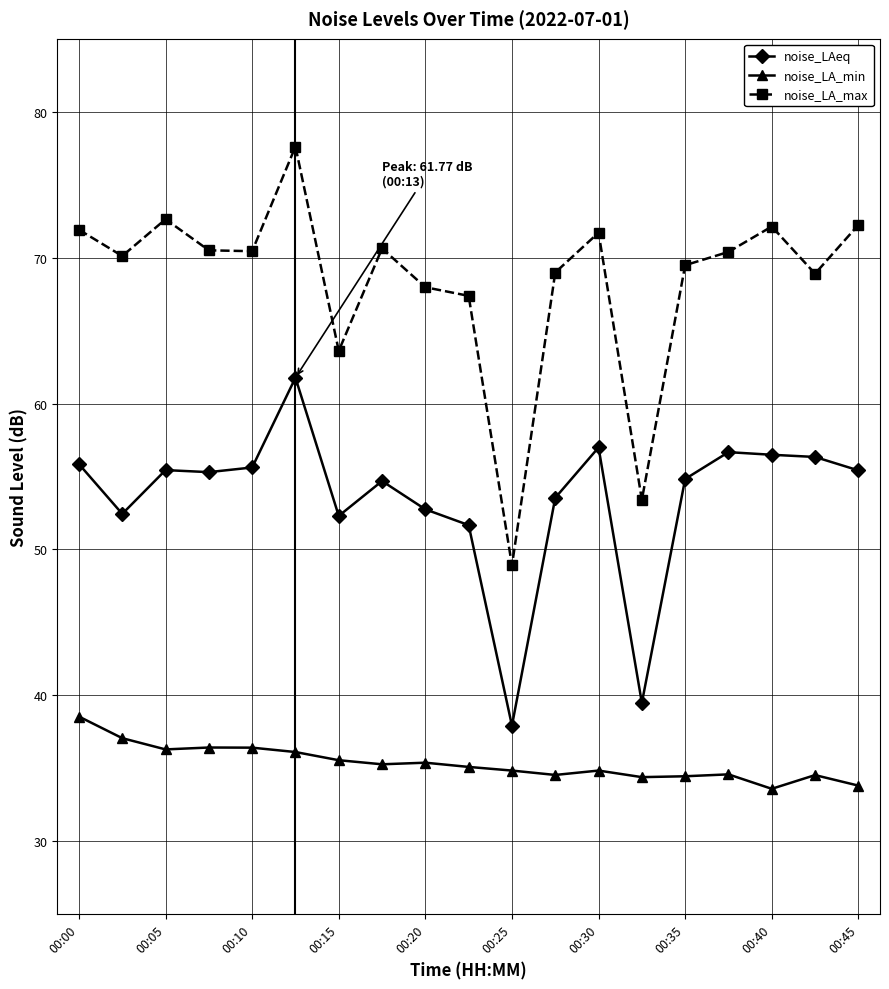

Does the chart have visible grid lines?

Yes